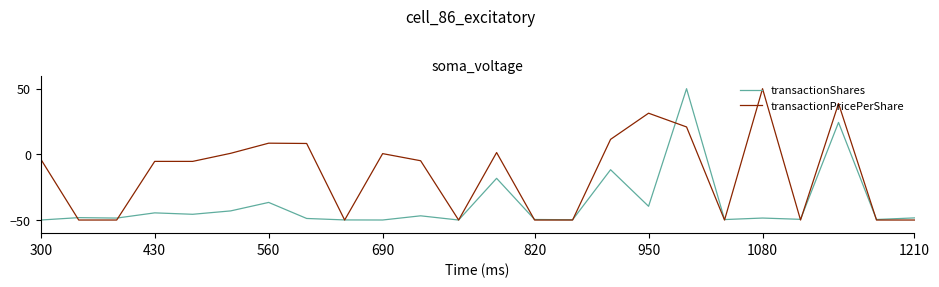

Which series has the largest total across all categories?

transactionPricePerShare